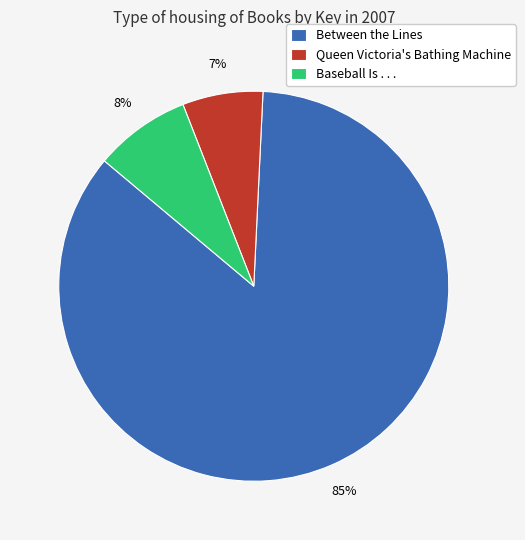

What percentage is the Between the Lines slice, to the nearest percent?

85%